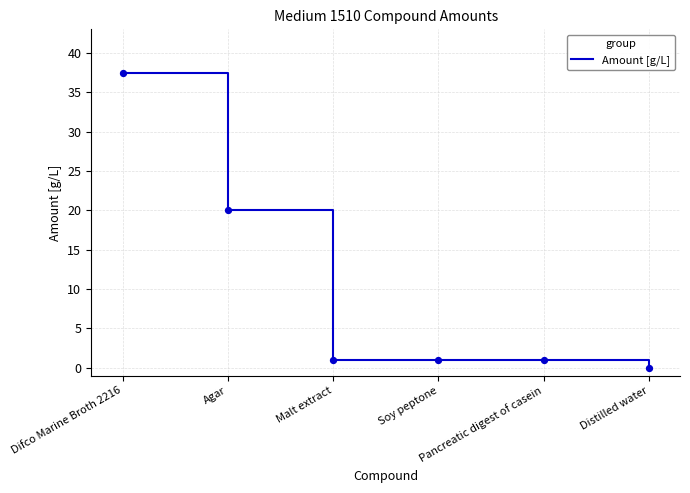

What is the difference between the second highest and second lowest values?

19.0